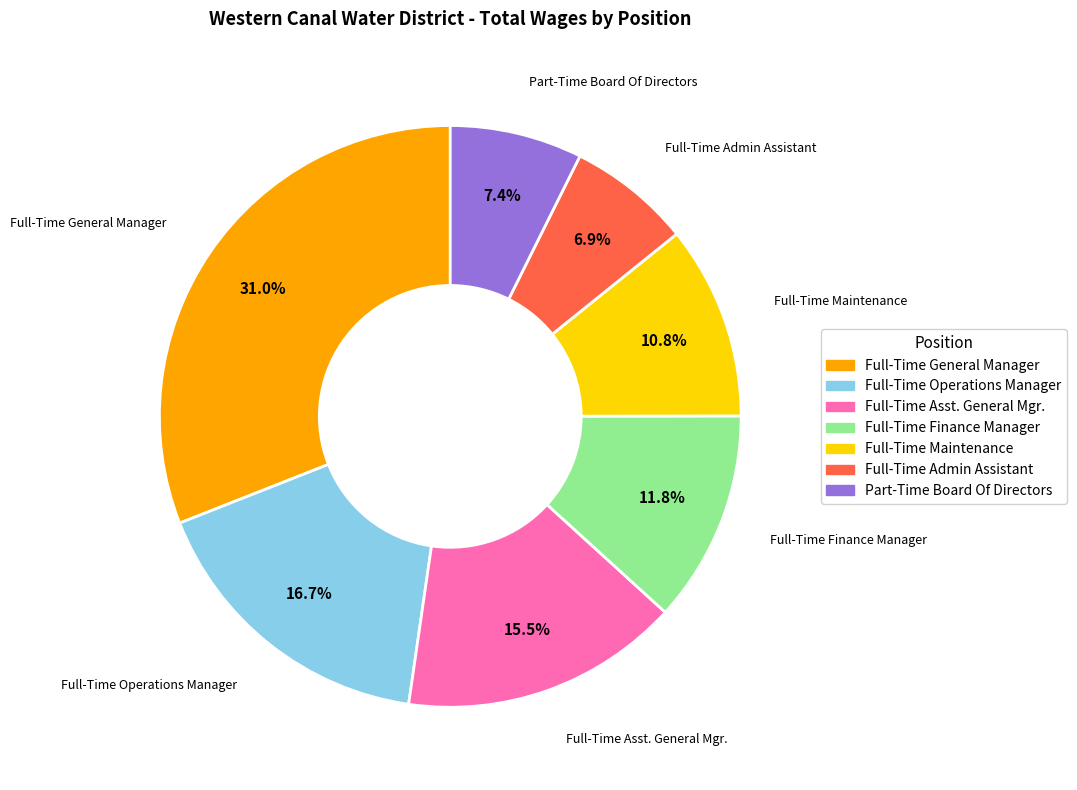

Is it true that Full-Time Finance Manager is 1% of the pie?

False